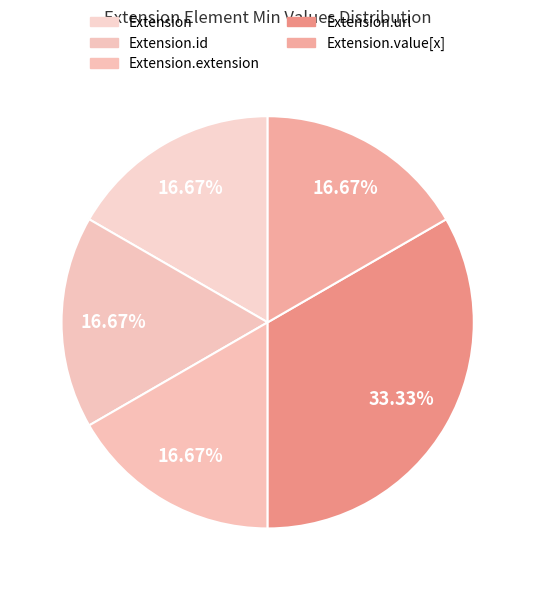

Count the number of slices in the pie.

5